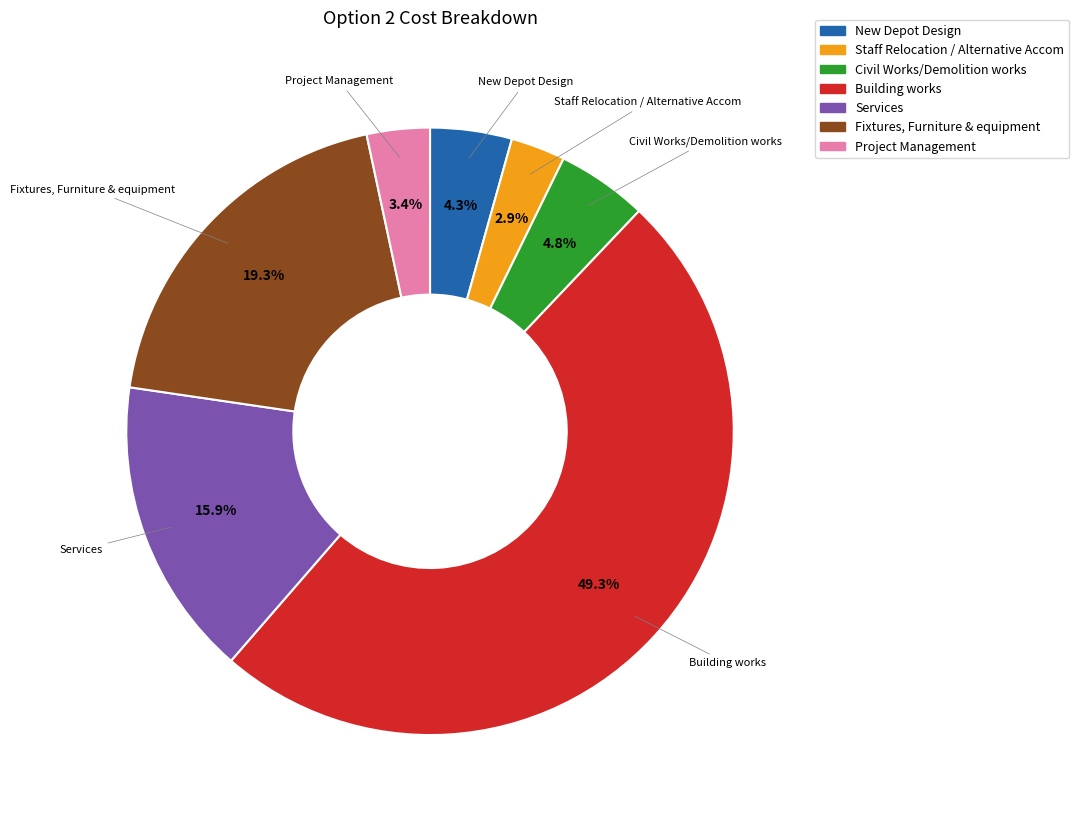

Rank the categories by value from highest to lowest.

Building works, Fixtures, Furniture & equipment, Services, Civil Works/Demolition works, New Depot Design, Project Management, Staff Relocation / Alternative Accom